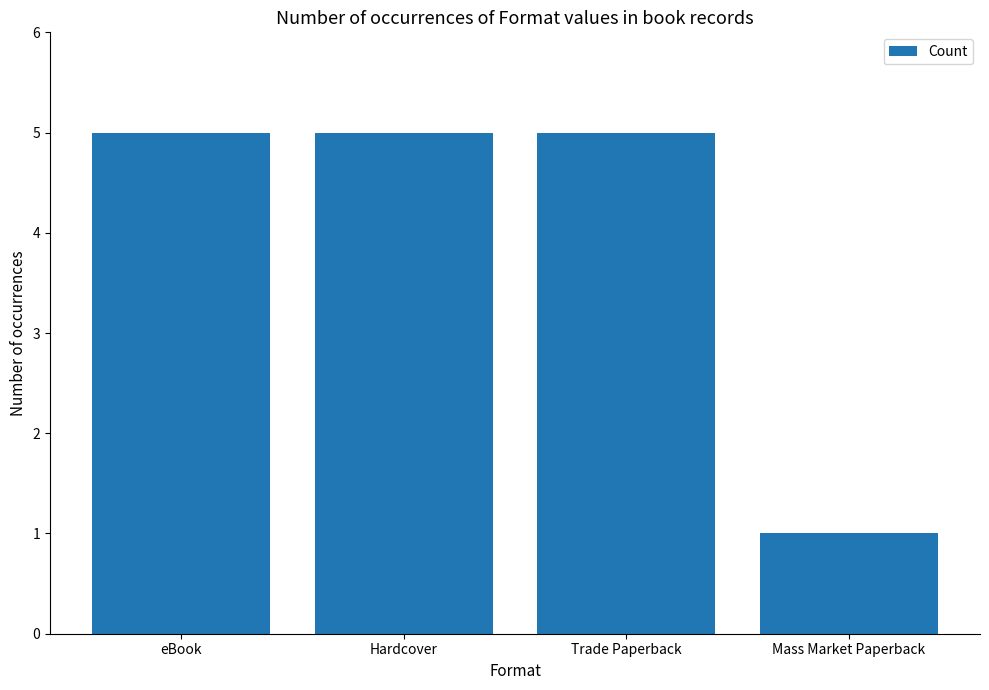

Which label corresponds to the smallest value in the chart?

Mass Market Paperback